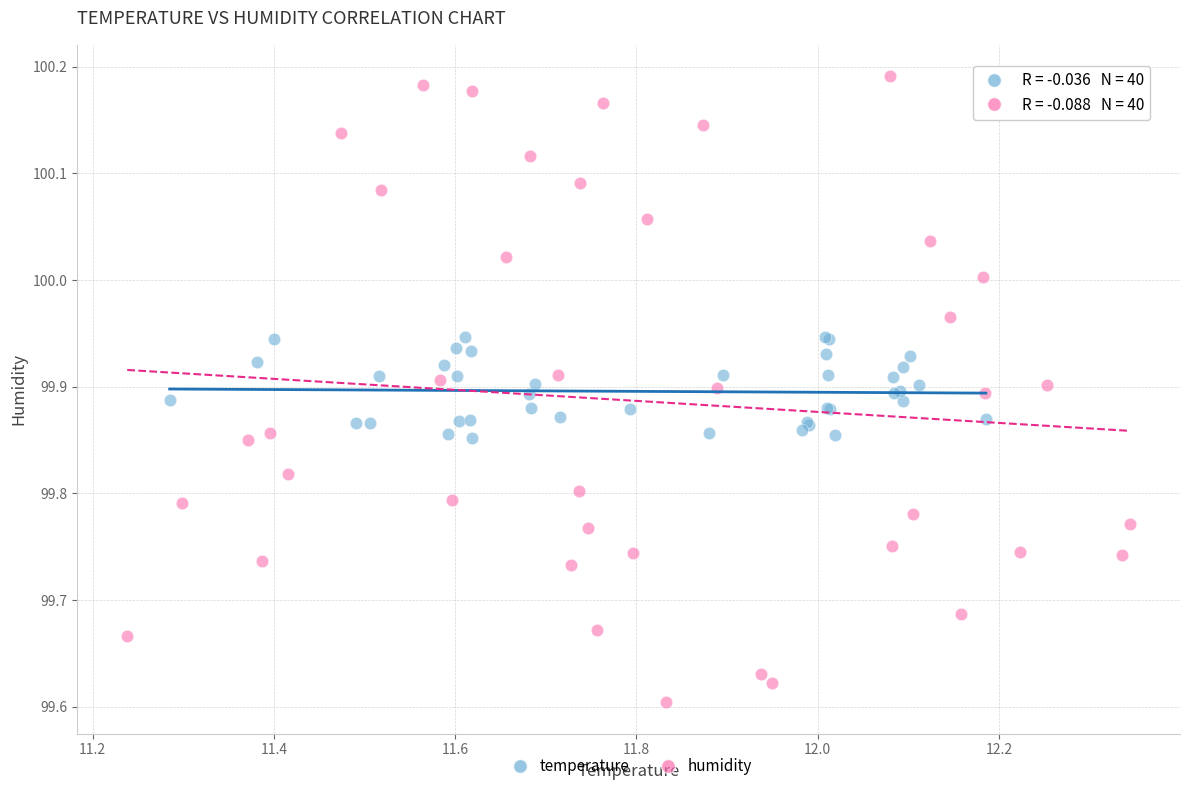

Which series reaches the maximum Y coordinate?

humidity